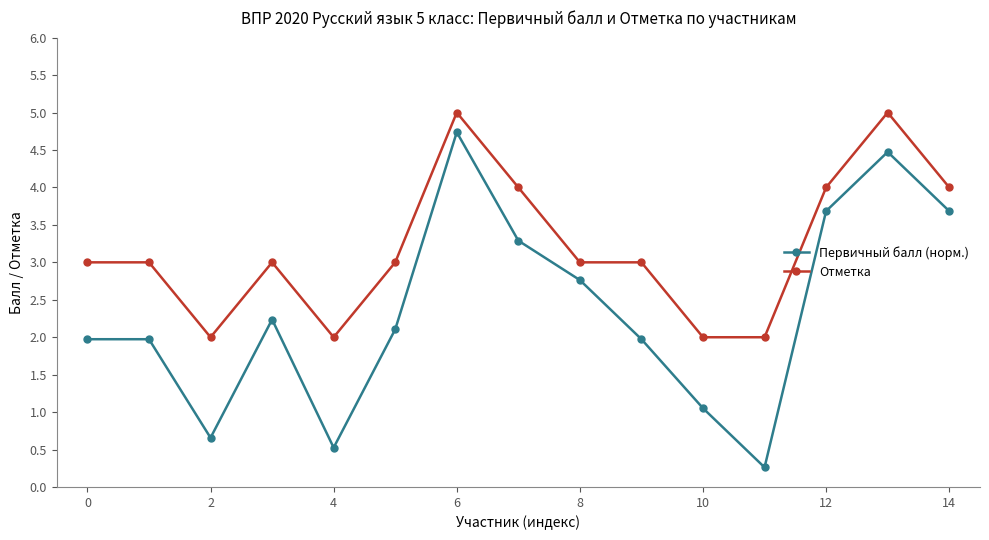

What is the average value of the Отметка series?

3.2